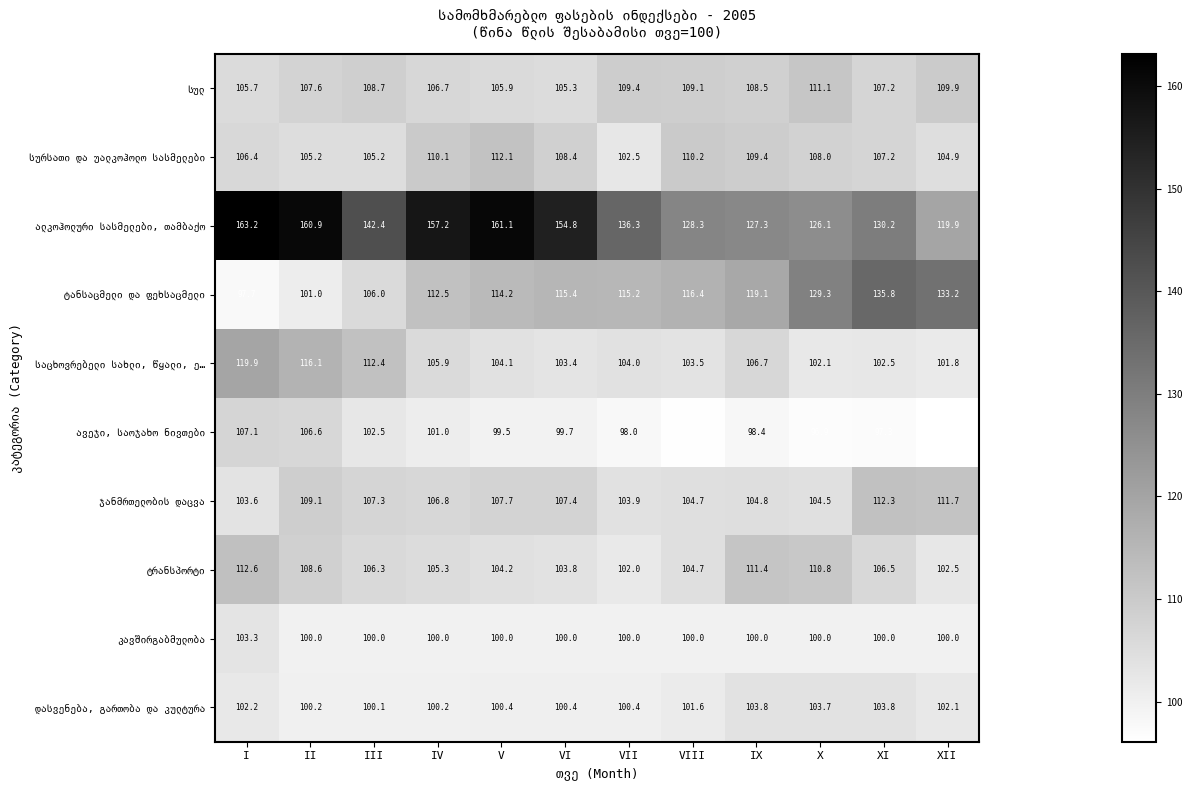

What is the difference between the highest and lowest values at IX?

28.9